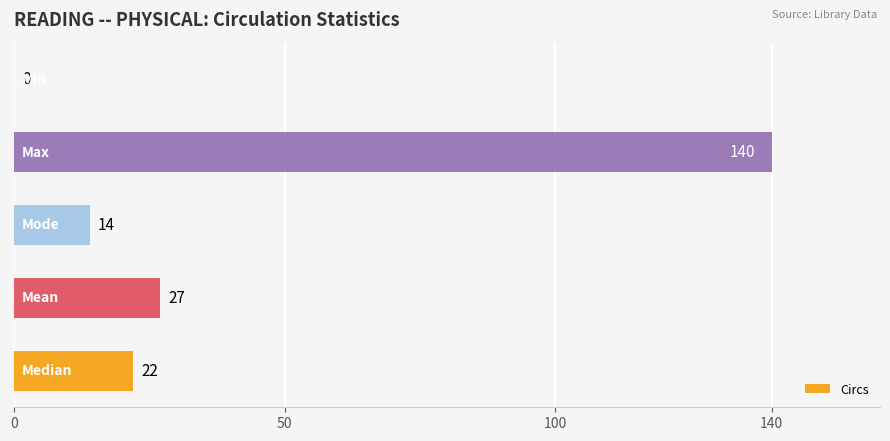

What is the maximum value shown in the chart?

140